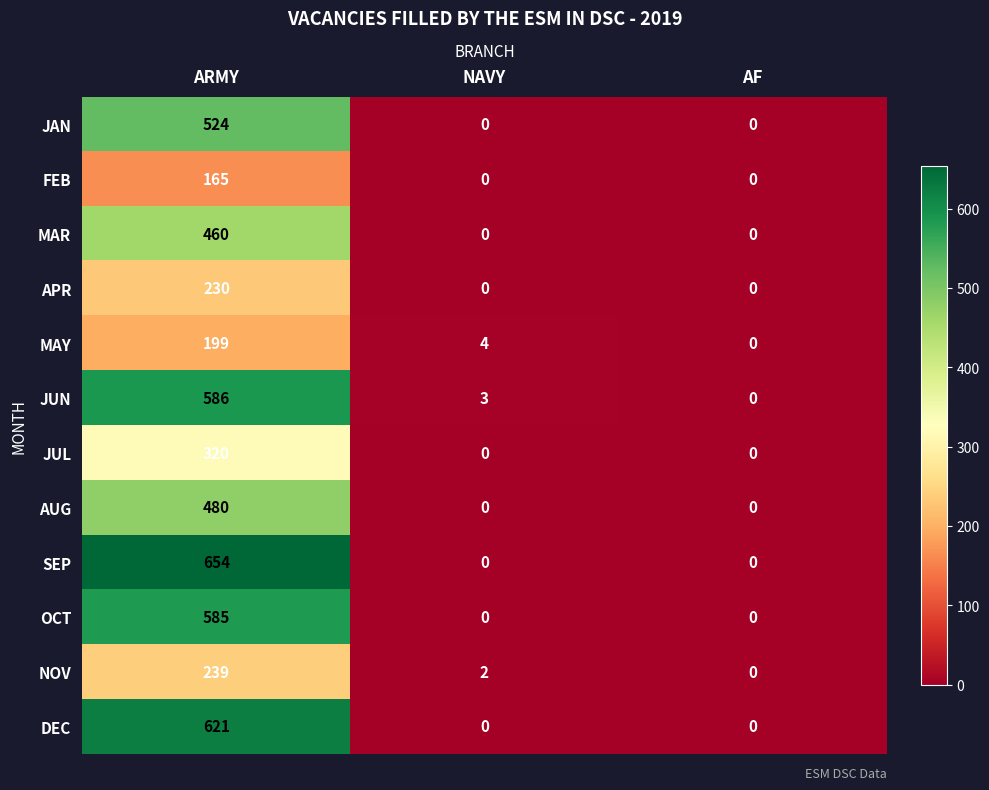

True or false: SEP has a value of -239 at NAVY.

False